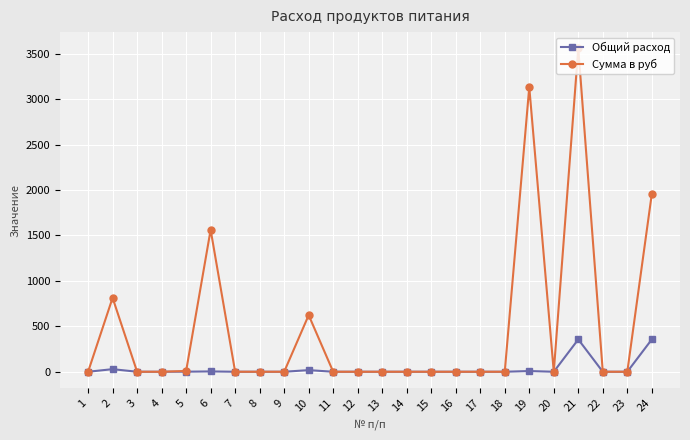

What are all the series names shown in the legend?

Общий расход, Сумма в руб